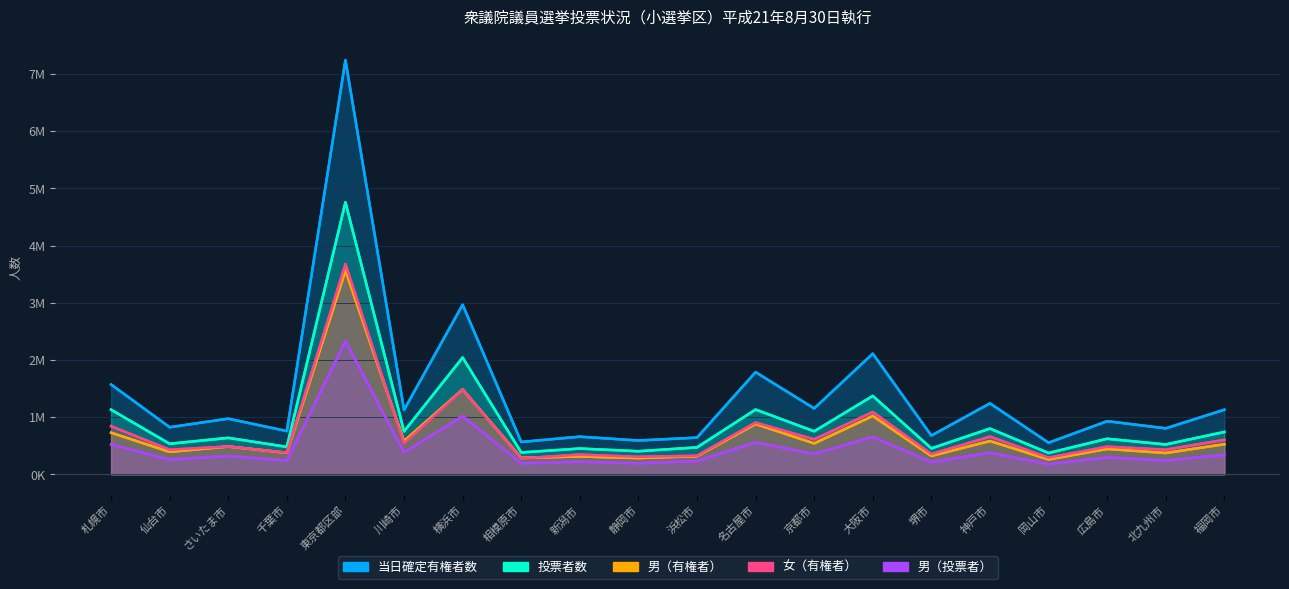

True or false: 女（有権者） has a value of 225933 at 京都市.

False